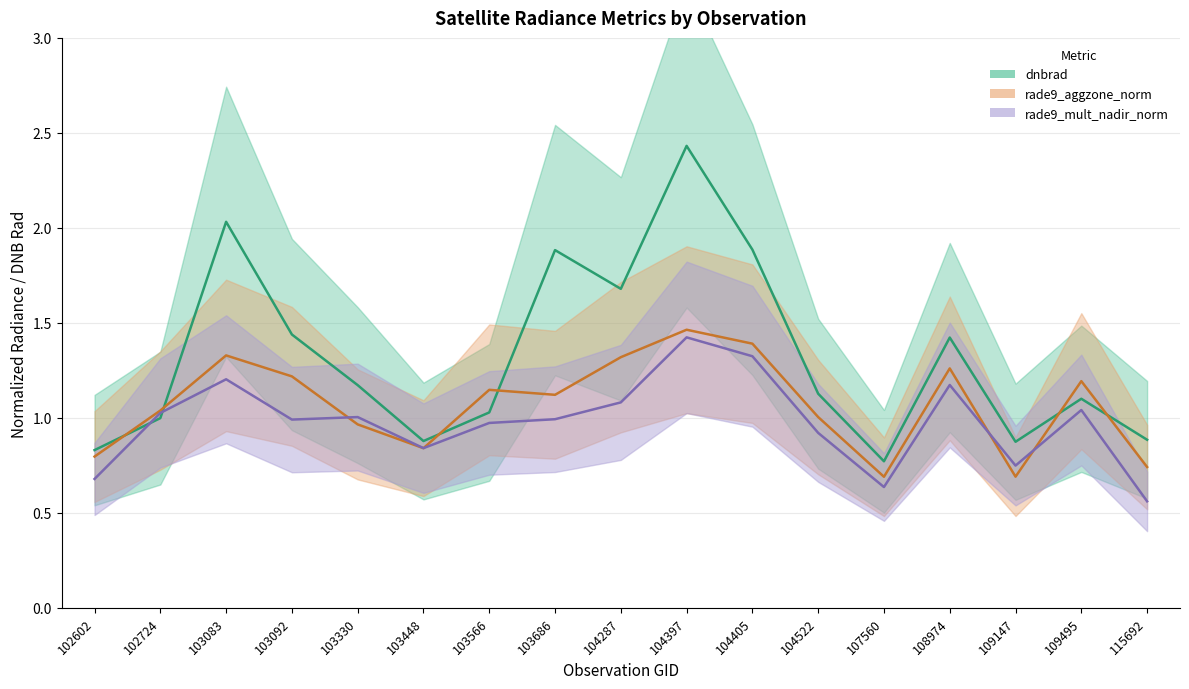

Is it true that rade9_aggzone_norm equals 0.2 at 104522?

False